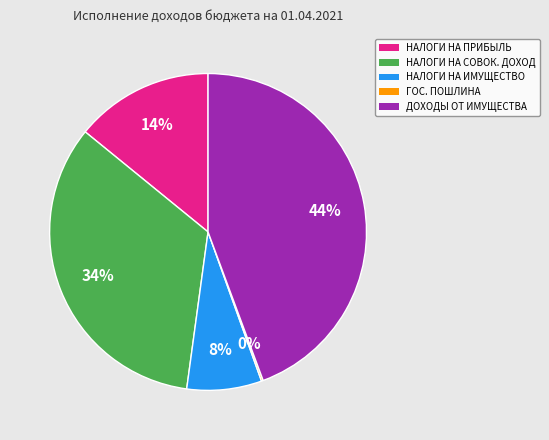

To the nearest percent, what portion does ДОХОДЫ ОТ ИМУЩЕСТВА represent?

44%